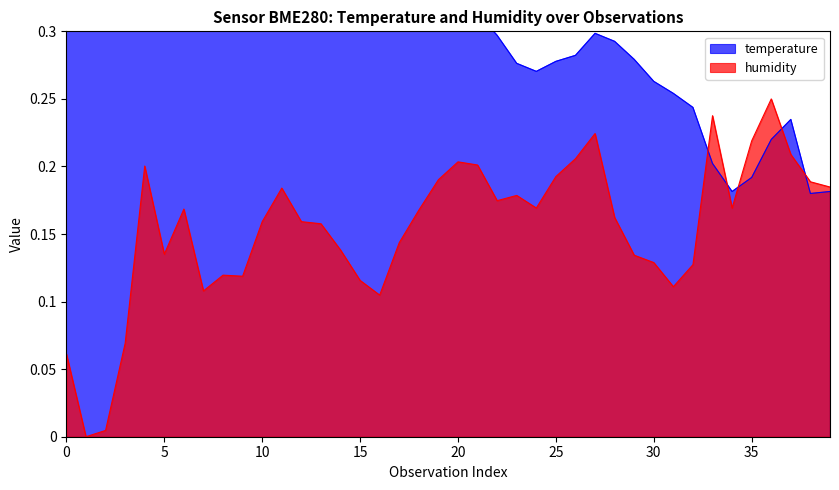

How many lines are shown in the chart?

2